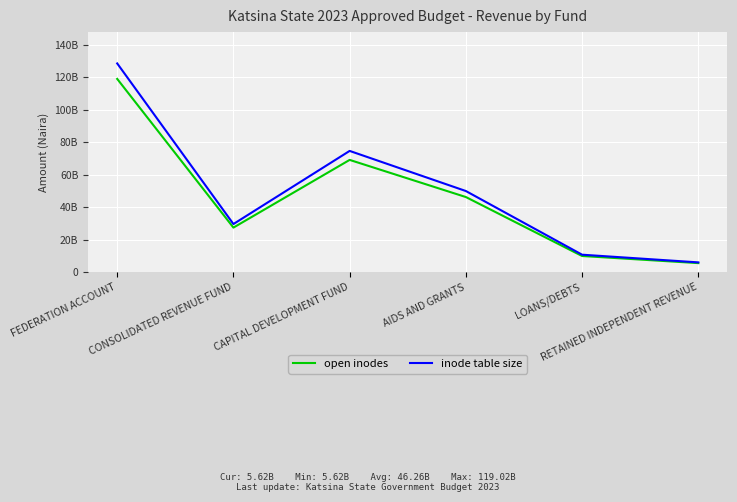

At how many categories does at least one series exceed 83502132465?

1